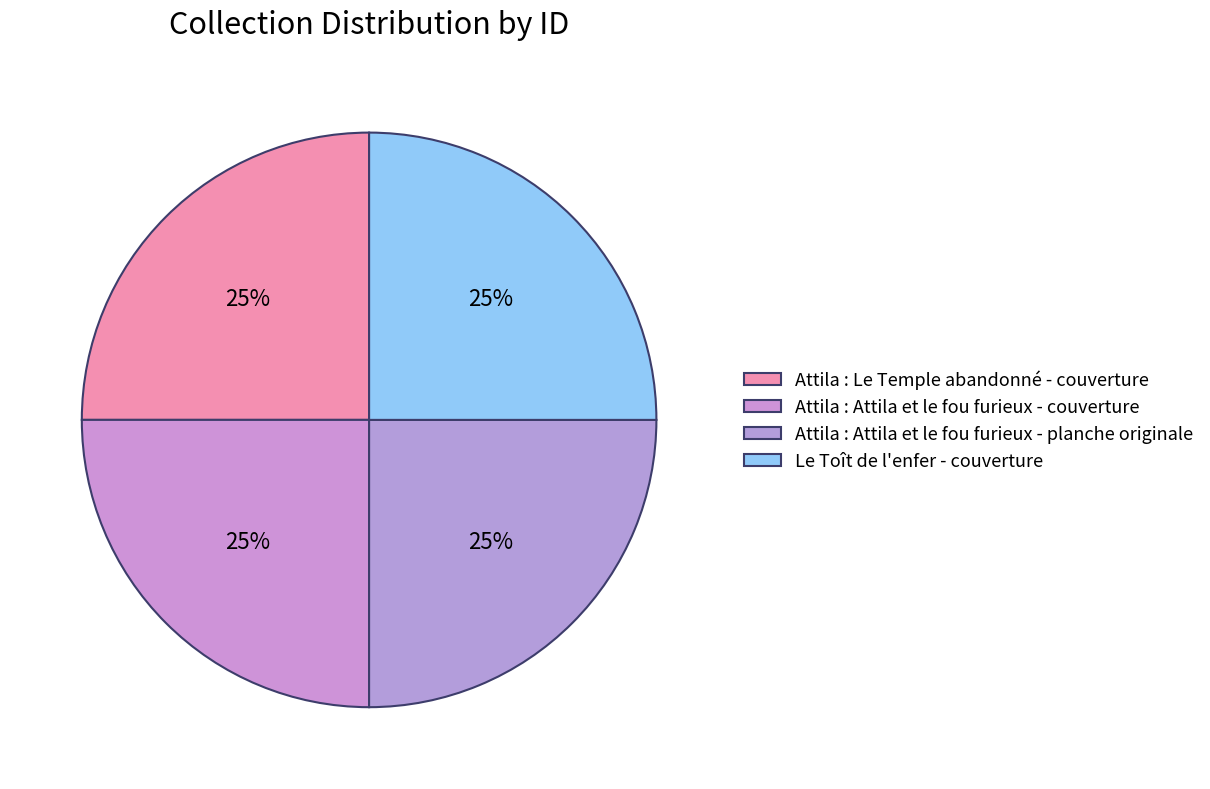

How many segments does this pie chart have?

4